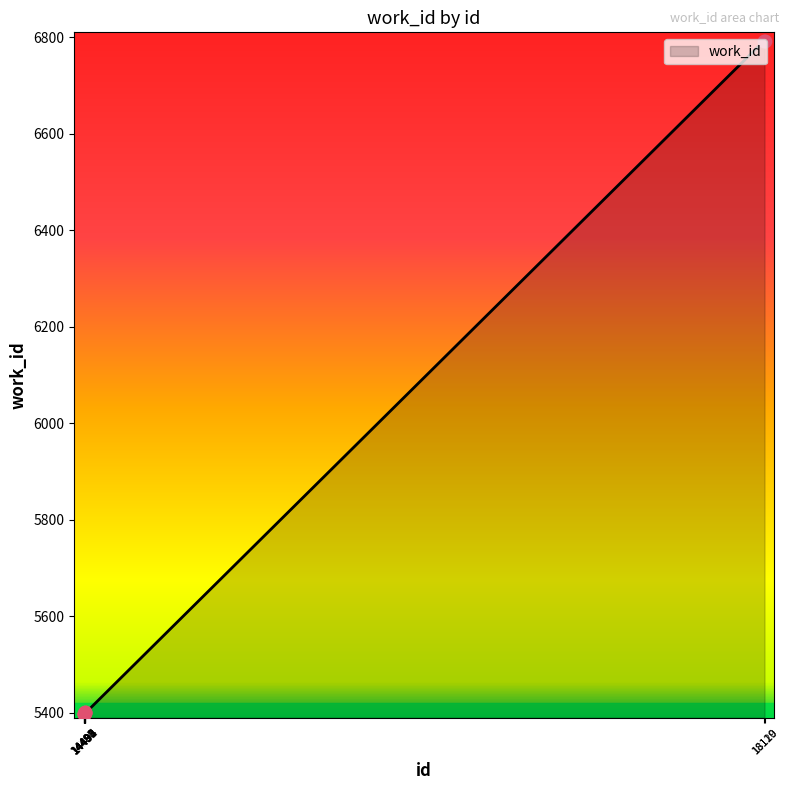

How many lines are shown in the chart?

1